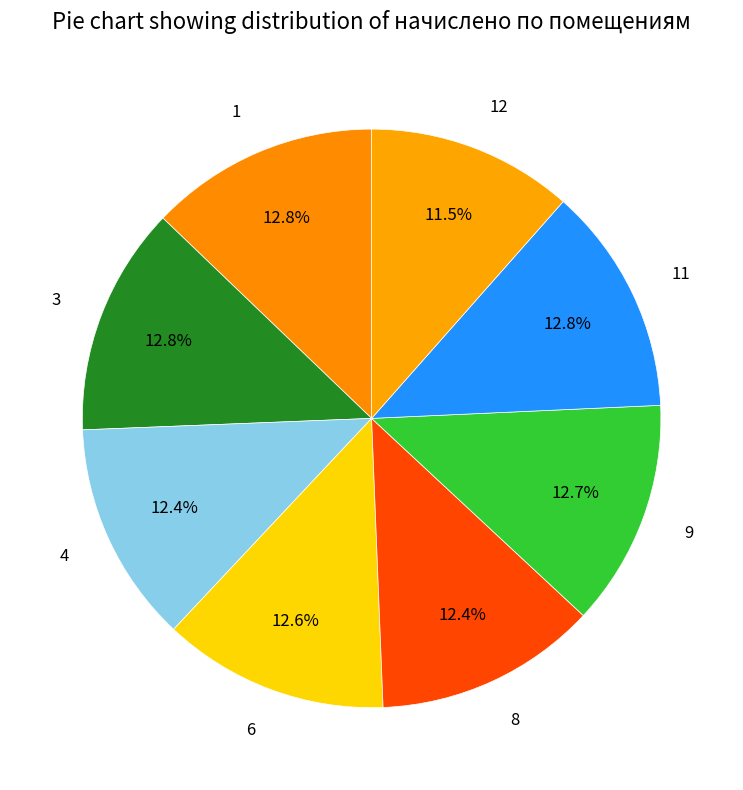

What is the smallest slice in the pie chart?

12